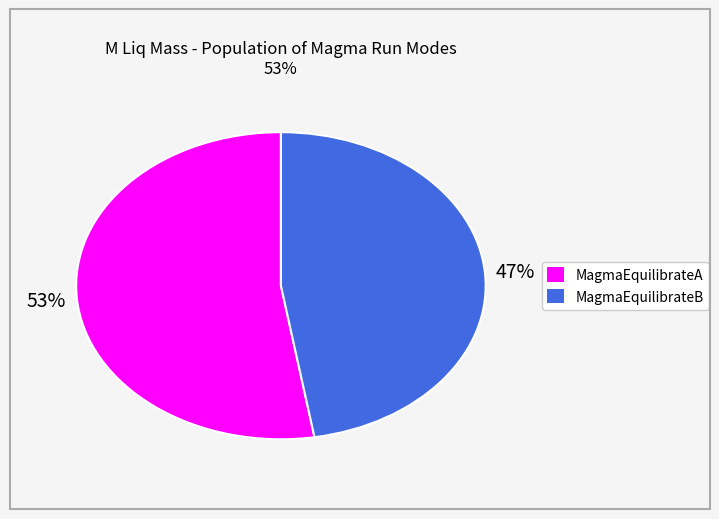

Approximately how many times larger is the value at MagmaEquilibrateA compared to MagmaEquilibrateB?

1.1